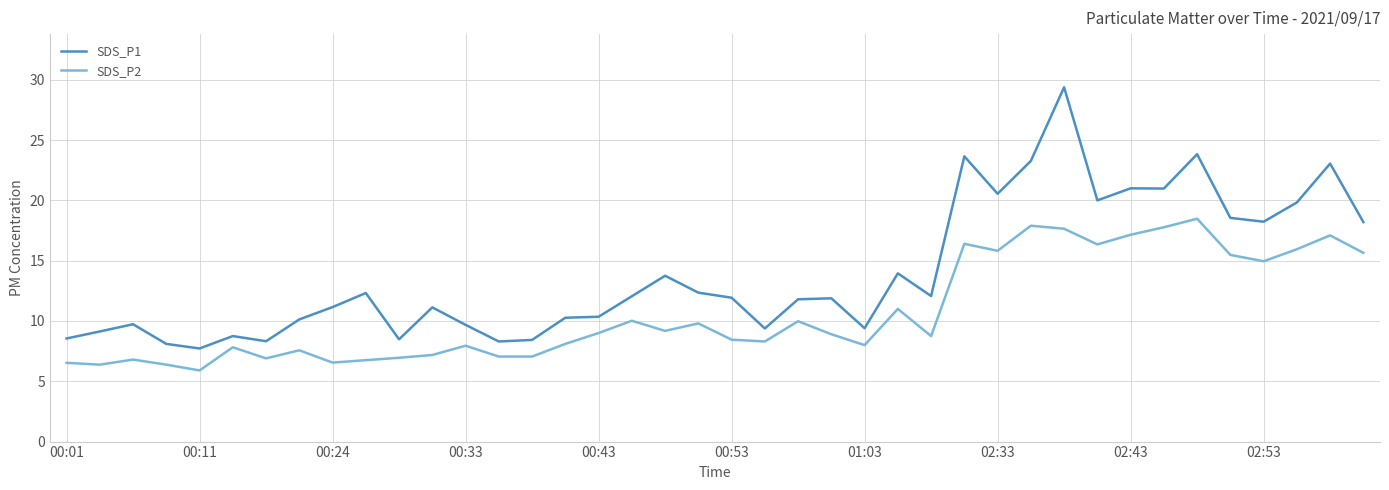

Which series has the largest total across all categories?

SDS_P1